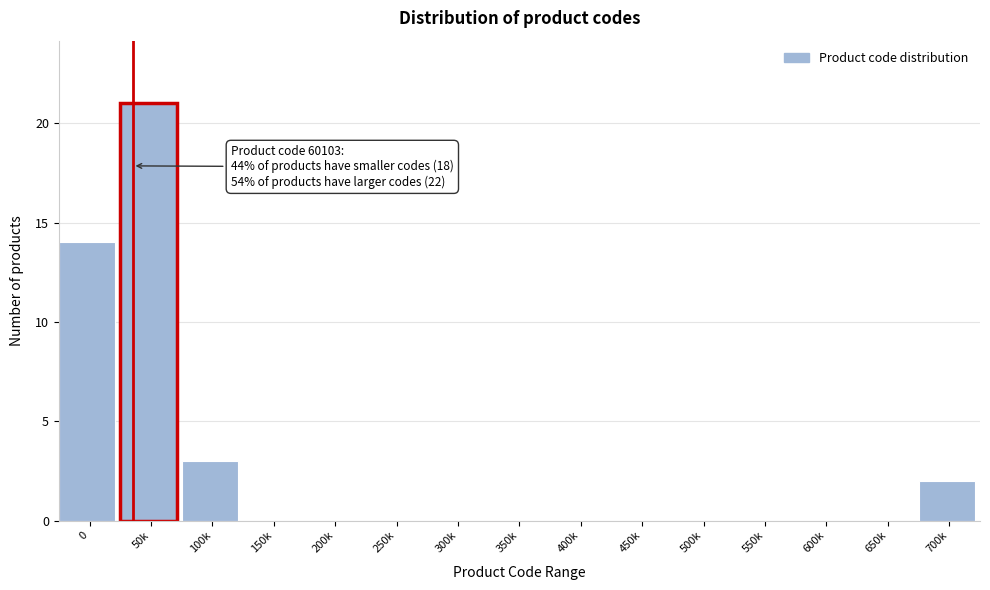

Reading right to left, what are all the values shown in this chart?

700k=2	650k=0	600k=0	550k=0	500k=0	450k=0	400k=0	350k=0	300k=0	250k=0	200k=0	150k=0	100k=3	50k=21	0=14